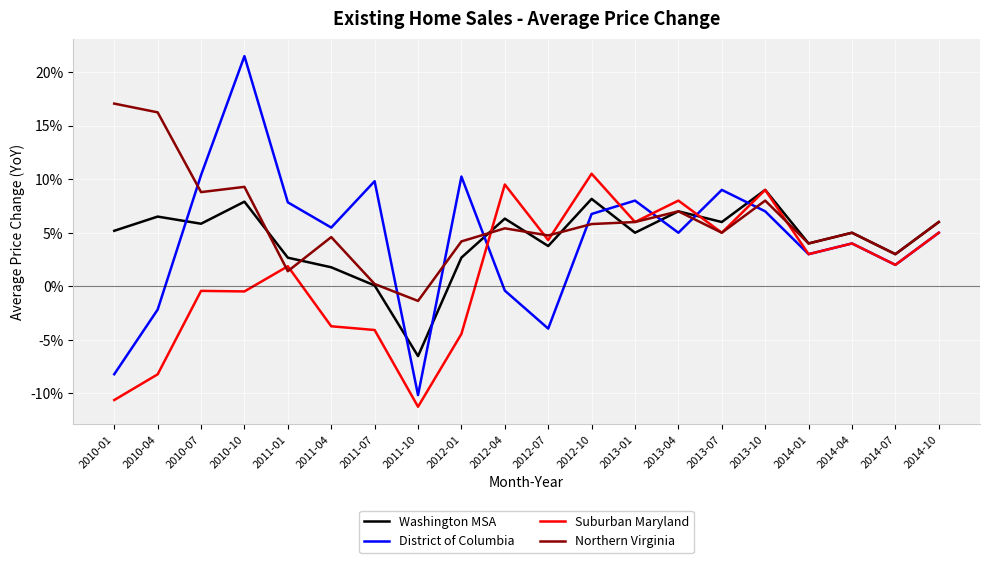

Does the chart have visible grid lines?

Yes